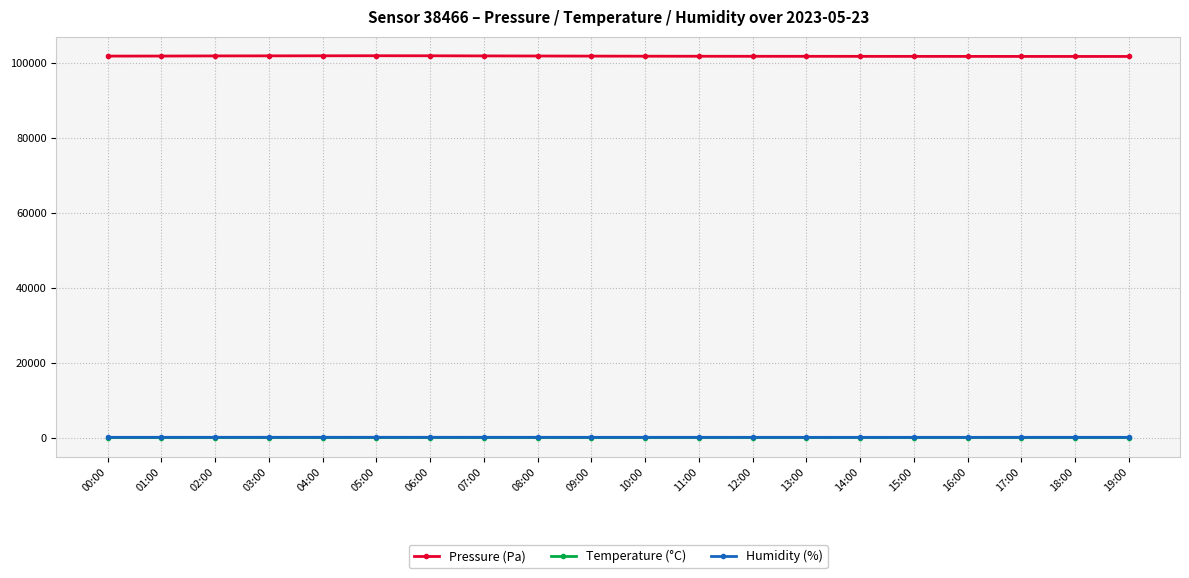

What is the lowest value of the Pressure (Pa) series?

101620.5